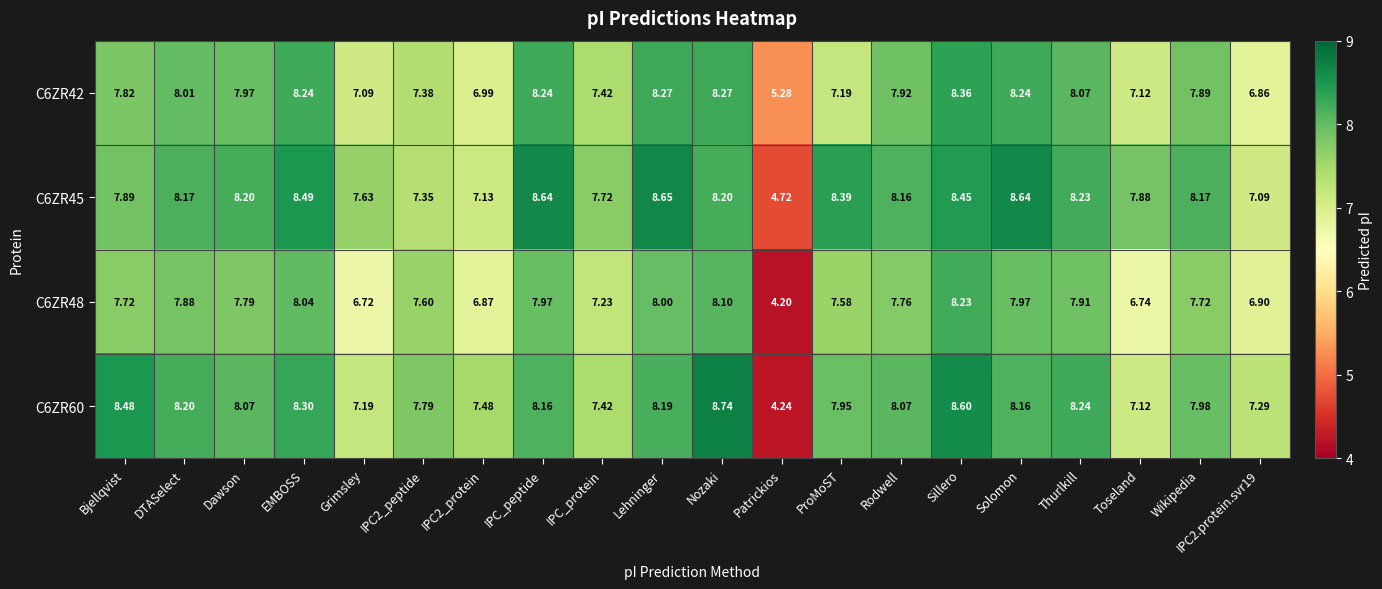

Is the value of C6ZR48 at Patrickios greater than the value of C6ZR60 at Sillero?

No